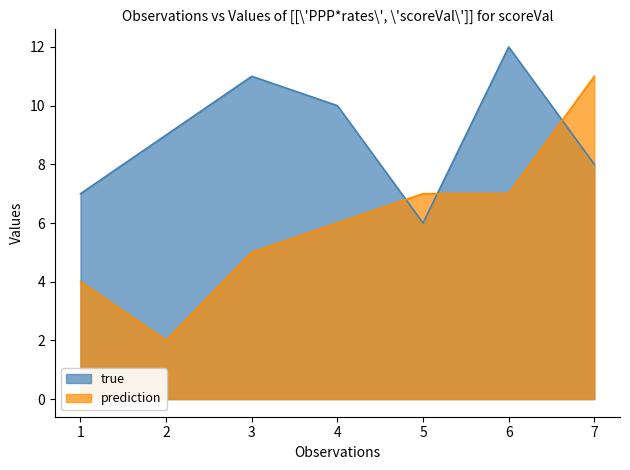

At 6, list the series in order from smallest to largest.

prediction, true